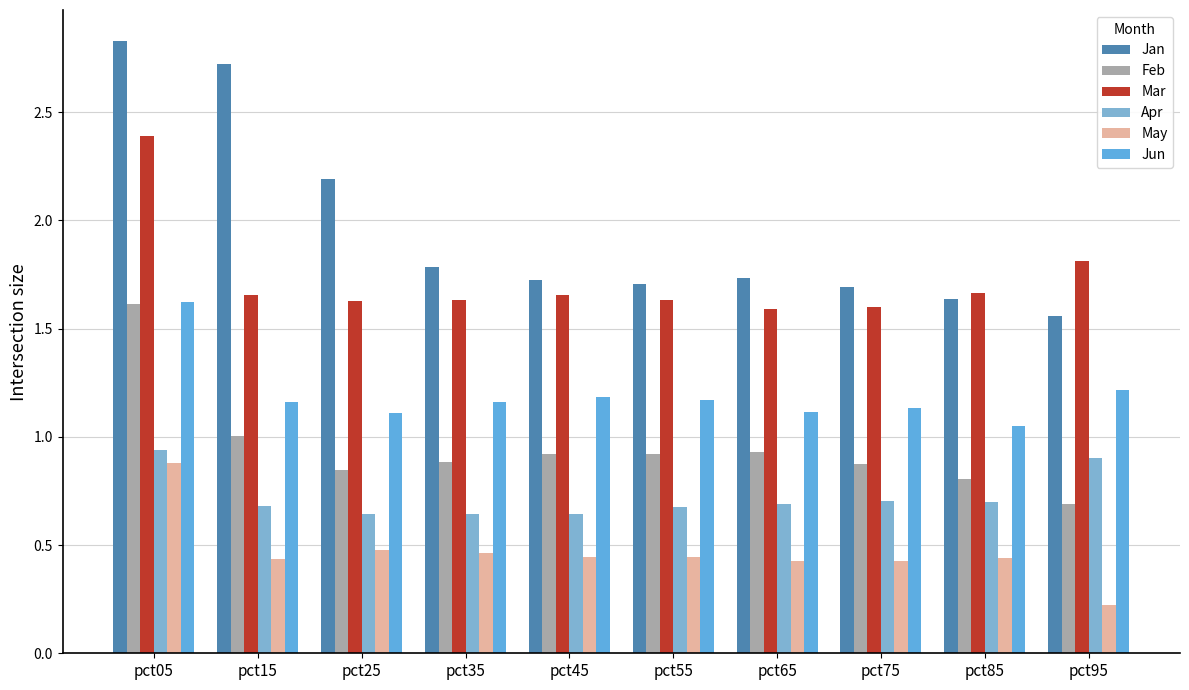

Count the number of categories in the chart.

10